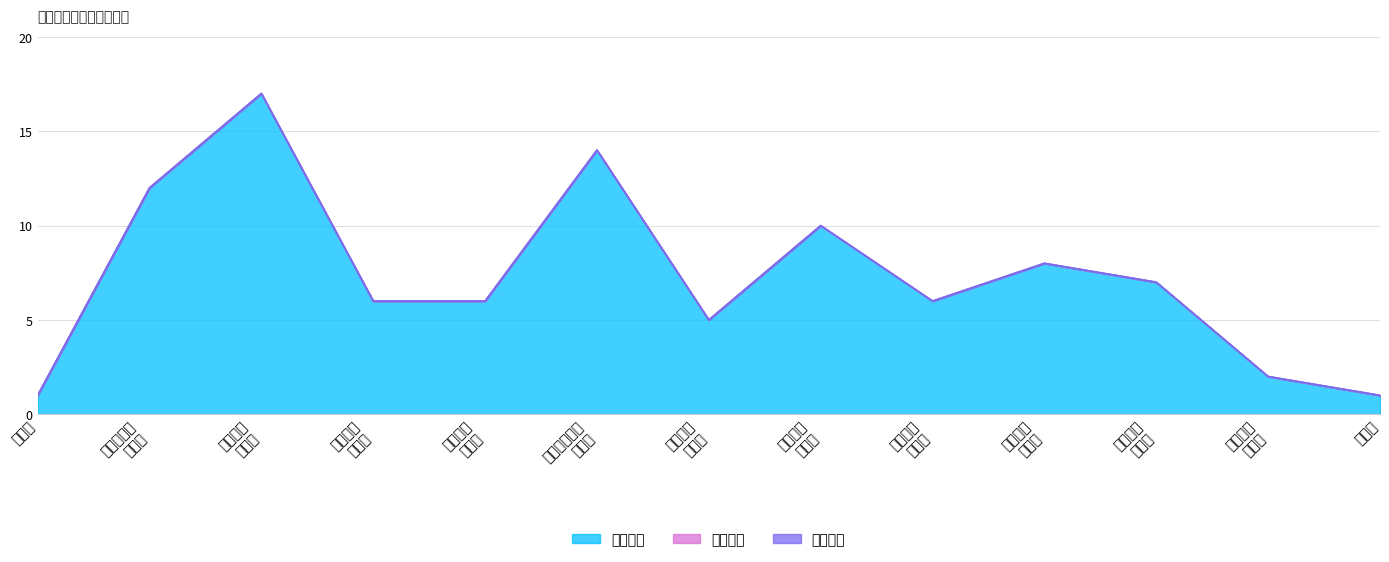

Rank the categories by 招录人数 value from highest to lowest.

2, 5, 1, 7, 9, 10, 3, 4, 8, 6, 11, 0, 12